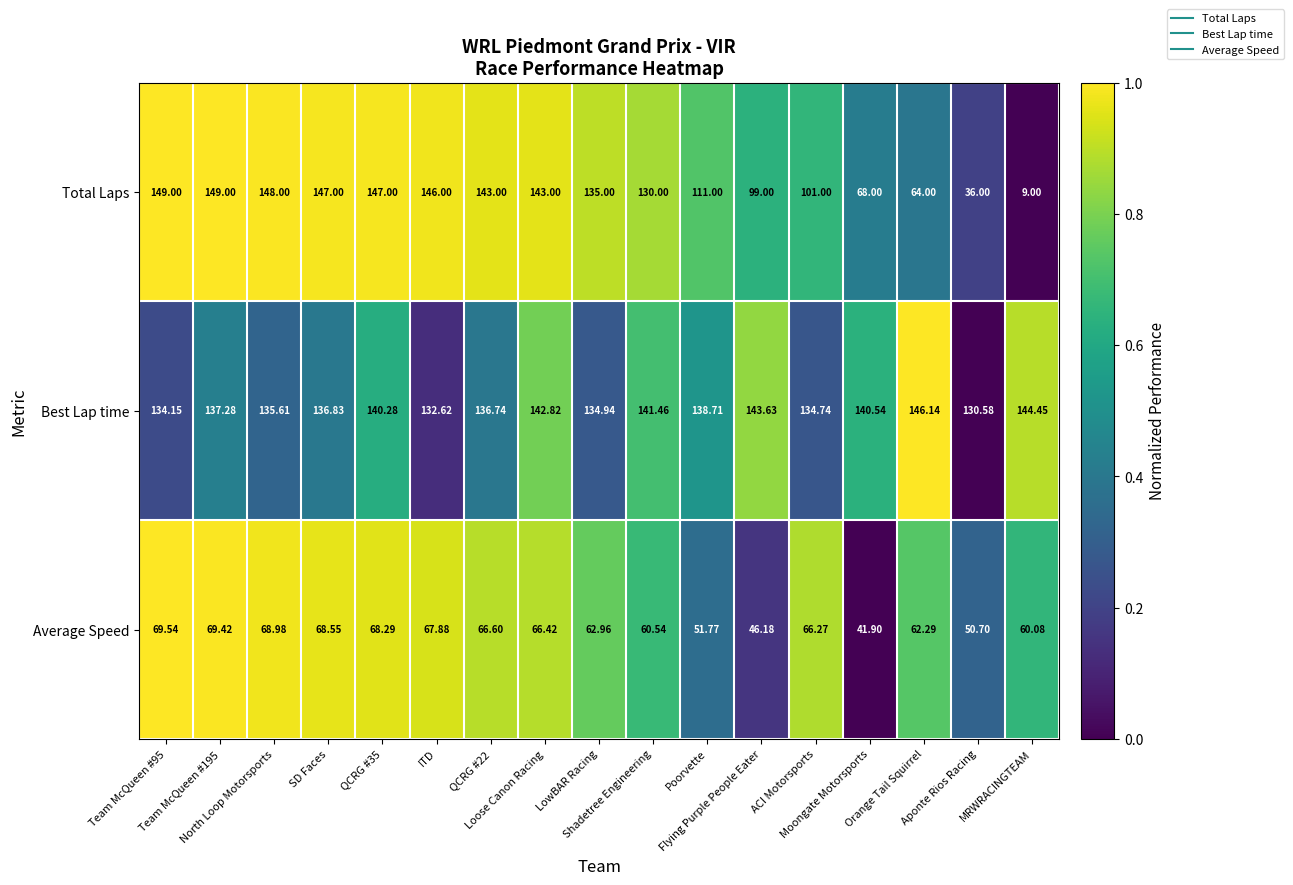

List the series in order of their peak value, lowest first.

Average Speed, Best Lap time, Total Laps